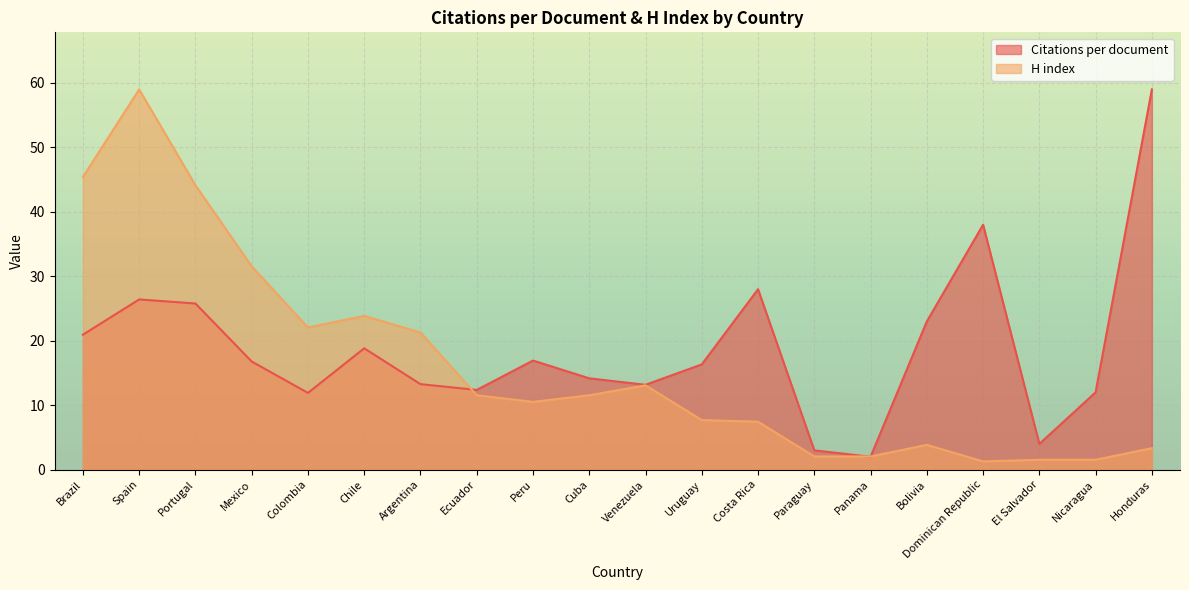

How many interior local peaks does the H index series have?

4